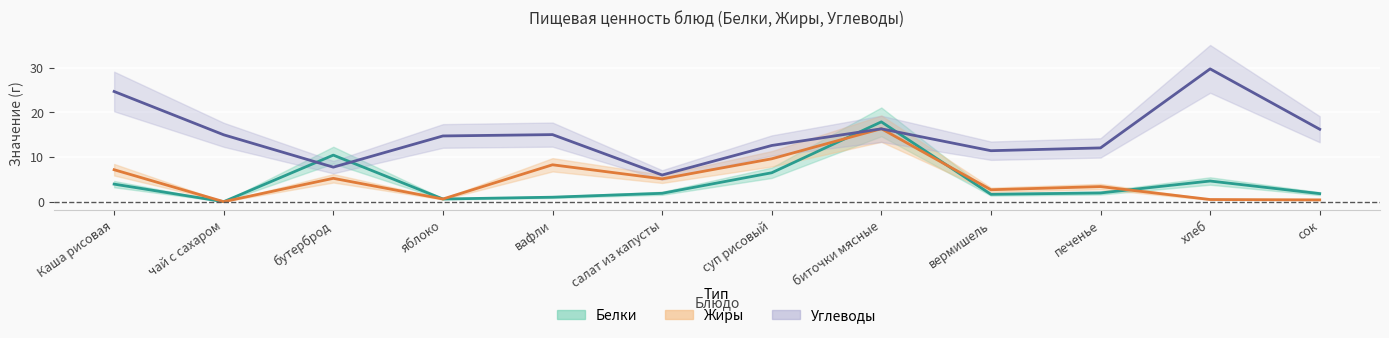

At which label does Жиры first exceed 5?

Каша рисовая